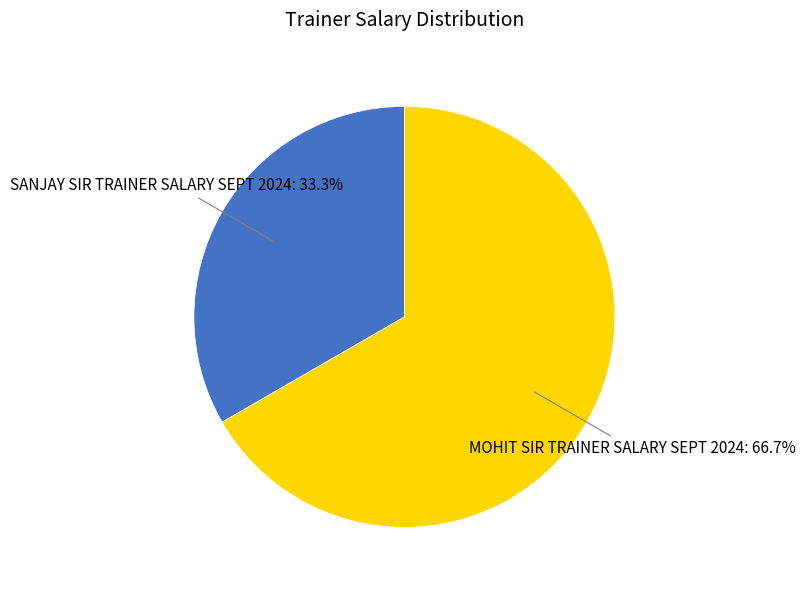

Is there any slice that represents more than half of the pie?

Yes